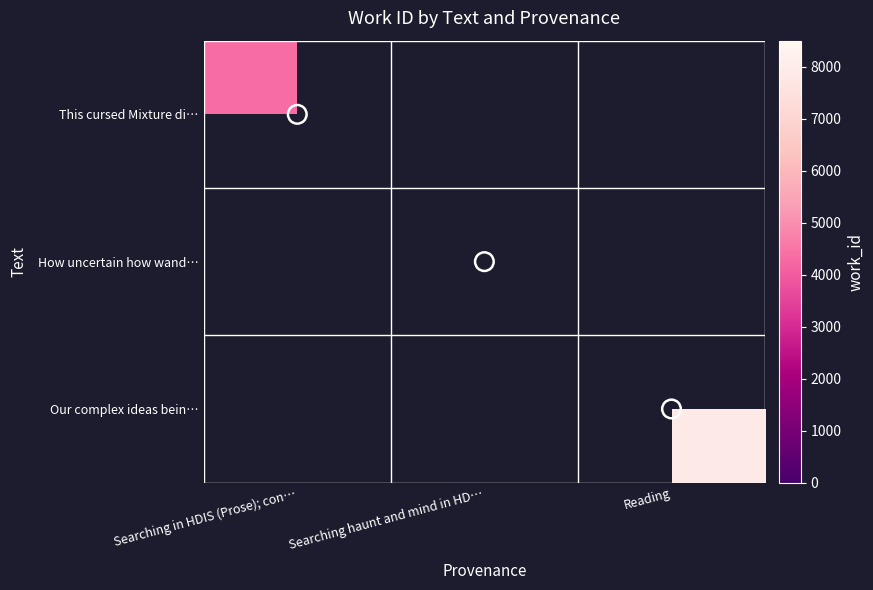

List the labels in order of Our complex ideas bein… value, smallest first.

Searching in HDIS (Prose); con…, Searching haunt and mind in HD…, Reading